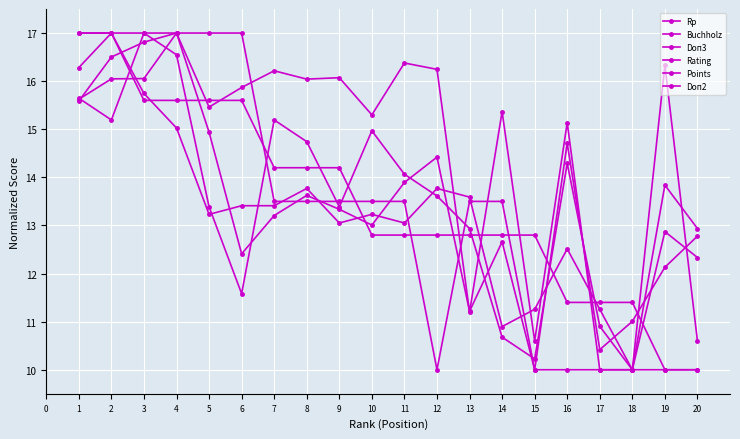

How many distinct data groups are displayed?

6